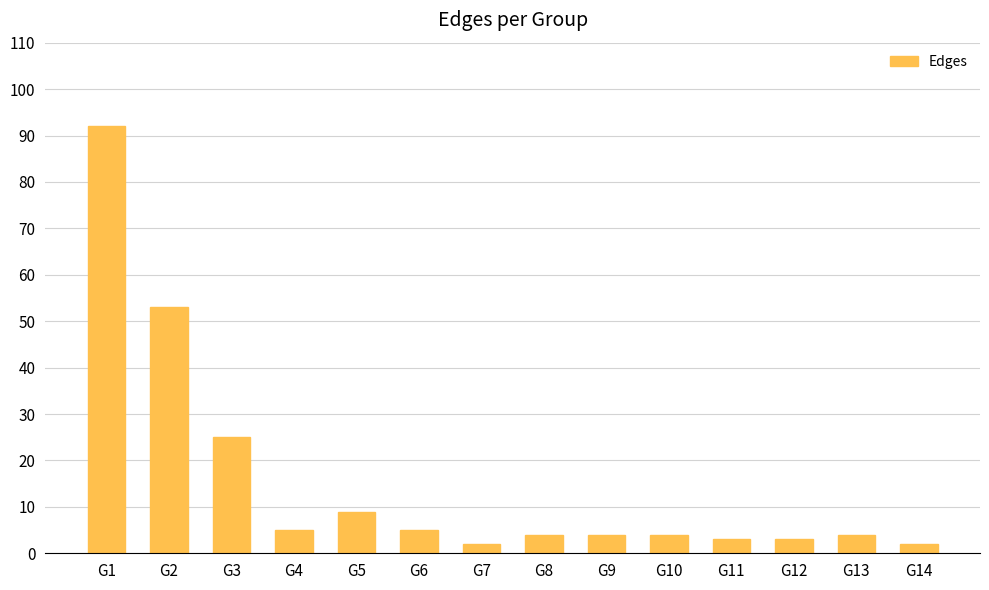

Does the chart contain stacked bars?

No